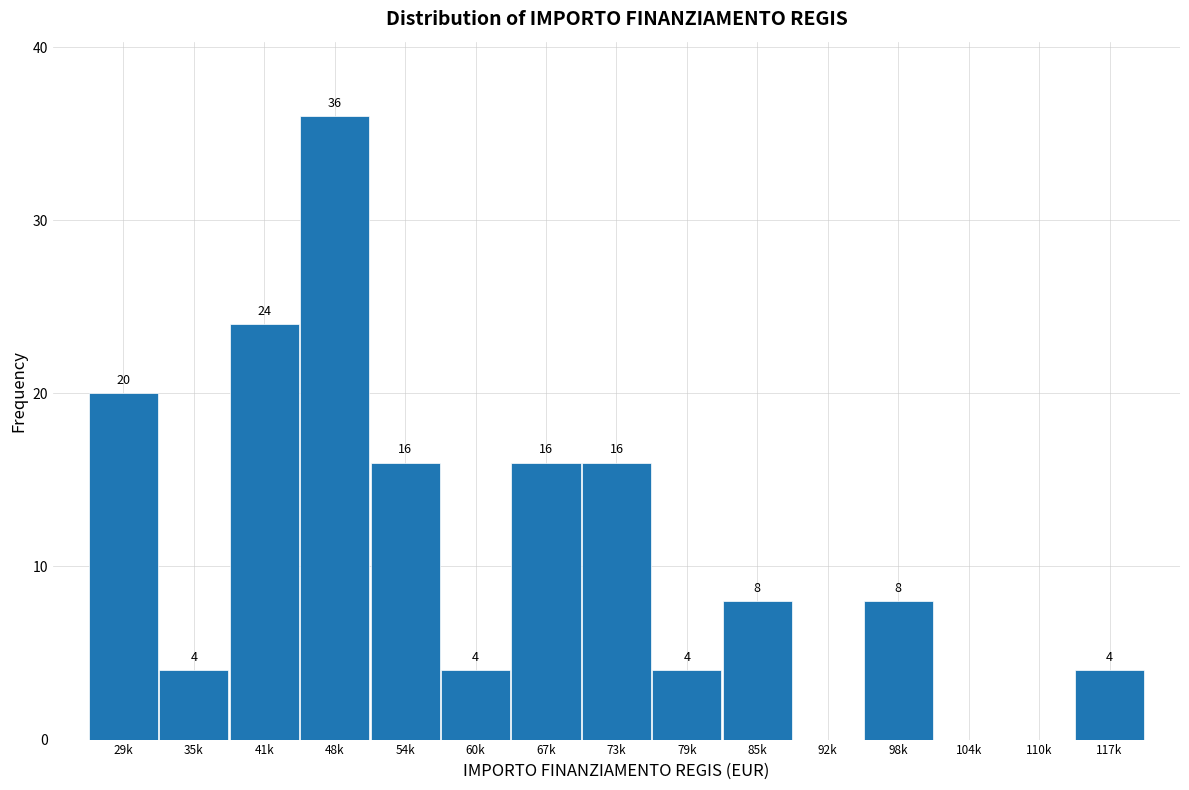

Reading left to right, transcribe all the data shown in this chart.

29k=20	35k=4	41k=24	48k=36	54k=16	60k=4	67k=16	73k=16	79k=4	85k=8	92k=0	98k=8	104k=0	110k=0	117k=4